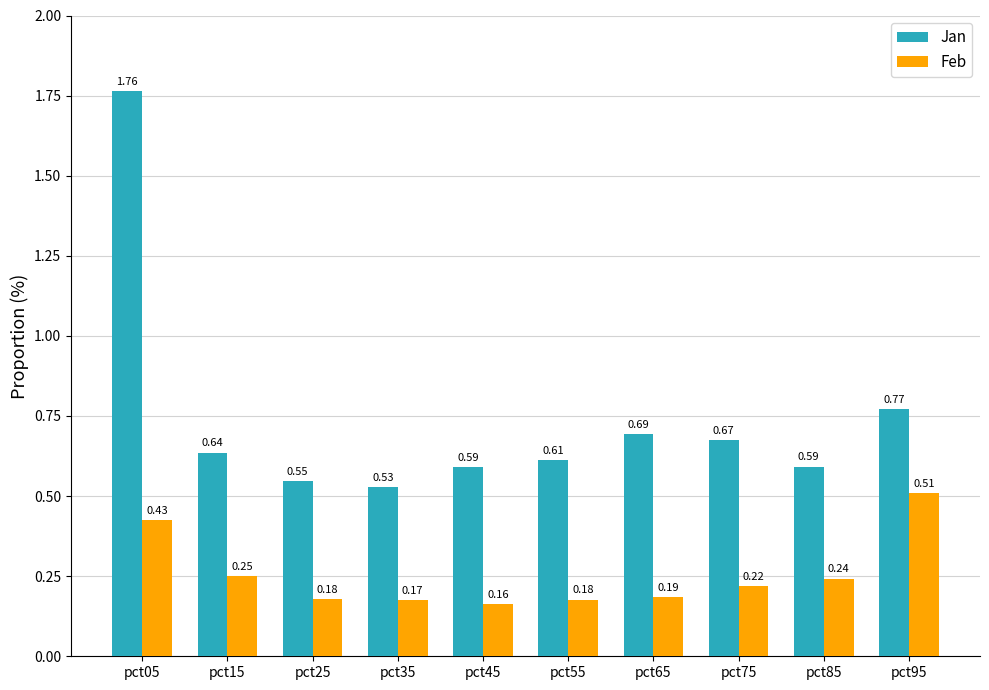

At which label does Jan reach its peak?

pct05